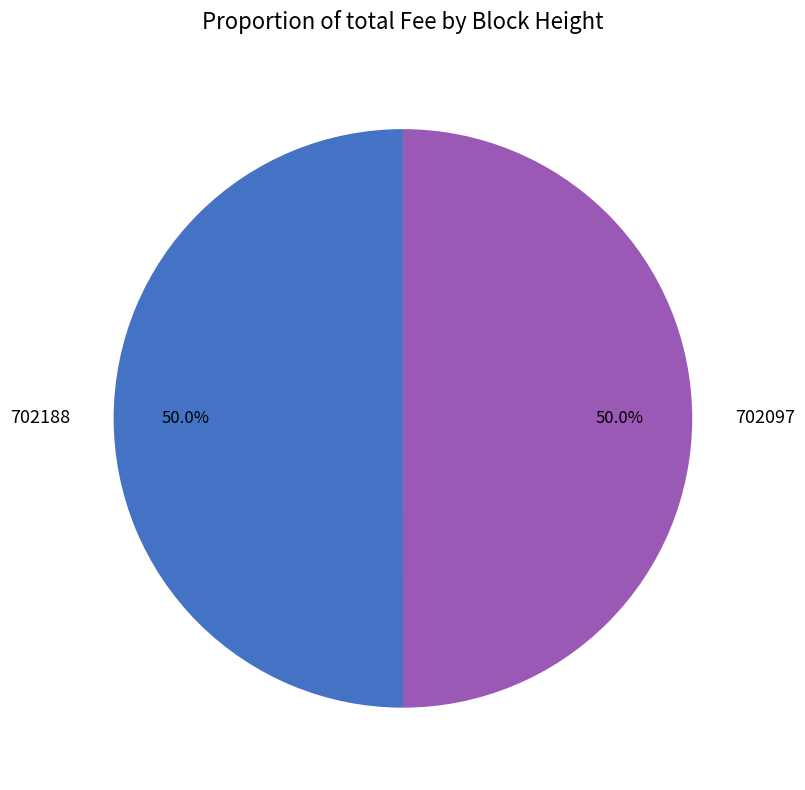

Approximately how many times larger is the value at 702188 compared to 702097?

1.0